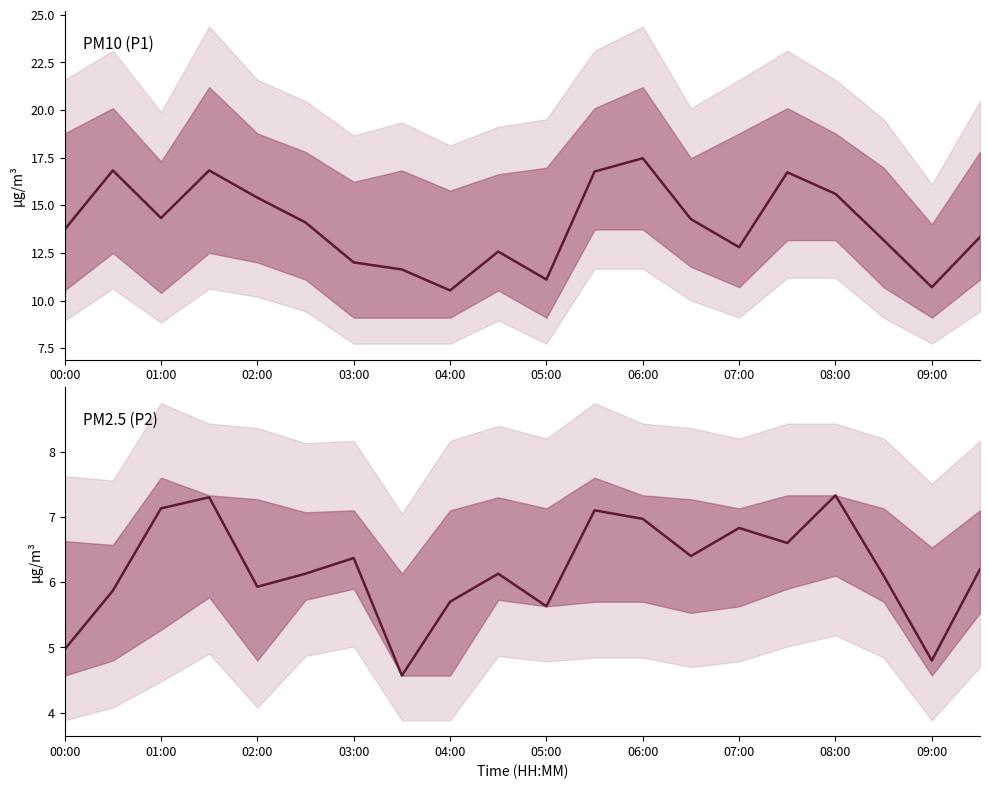

How many values in the P2 series are below 6?

7